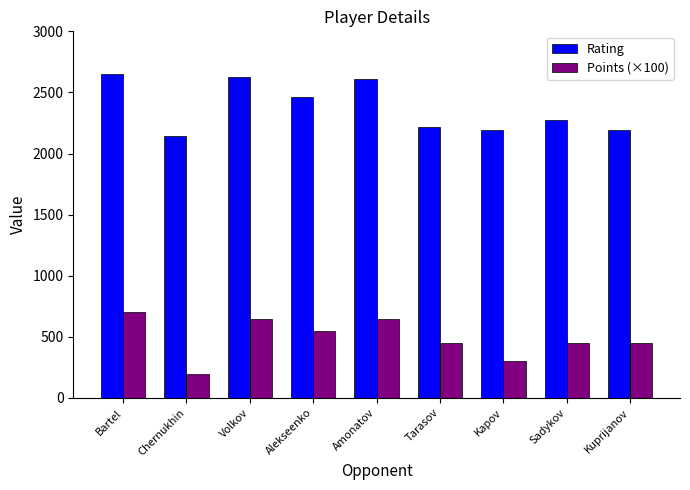

Between Amonatov and Kuprijanov, which series saw the biggest shift?

Rating